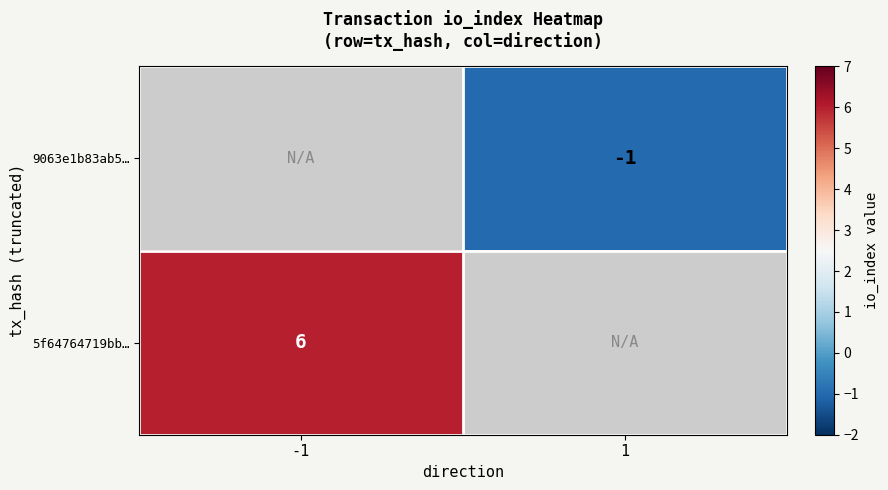

True or false: 9063e1b83ab5… has a value of 0 at 1.

False